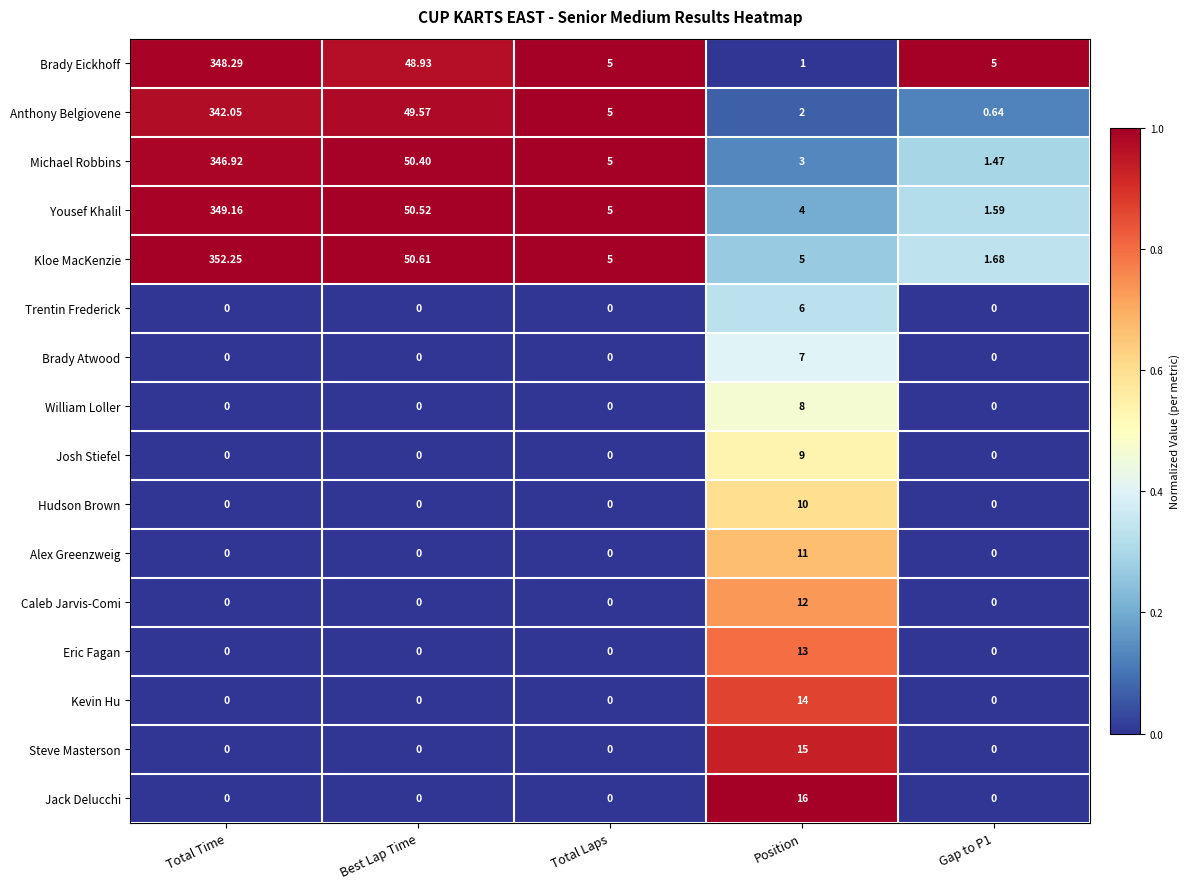

Where is Brady Eickhoff nearest to the value 174?

Best Lap Time